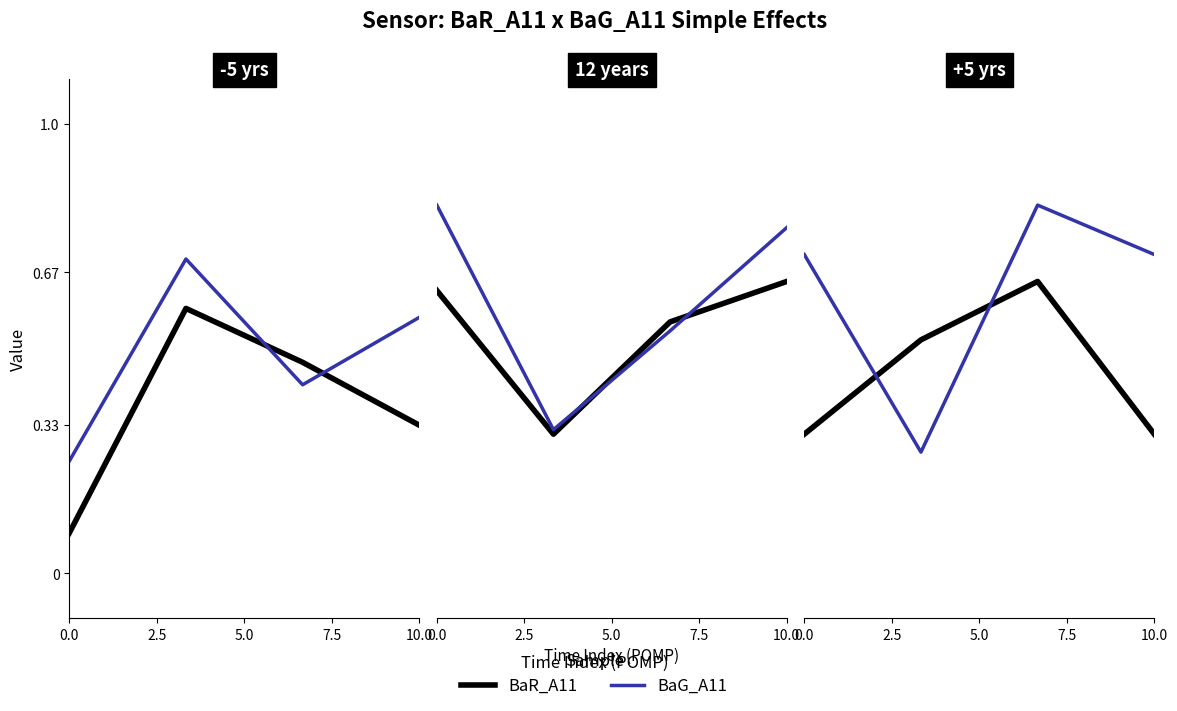

Does the chart have visible grid lines?

No